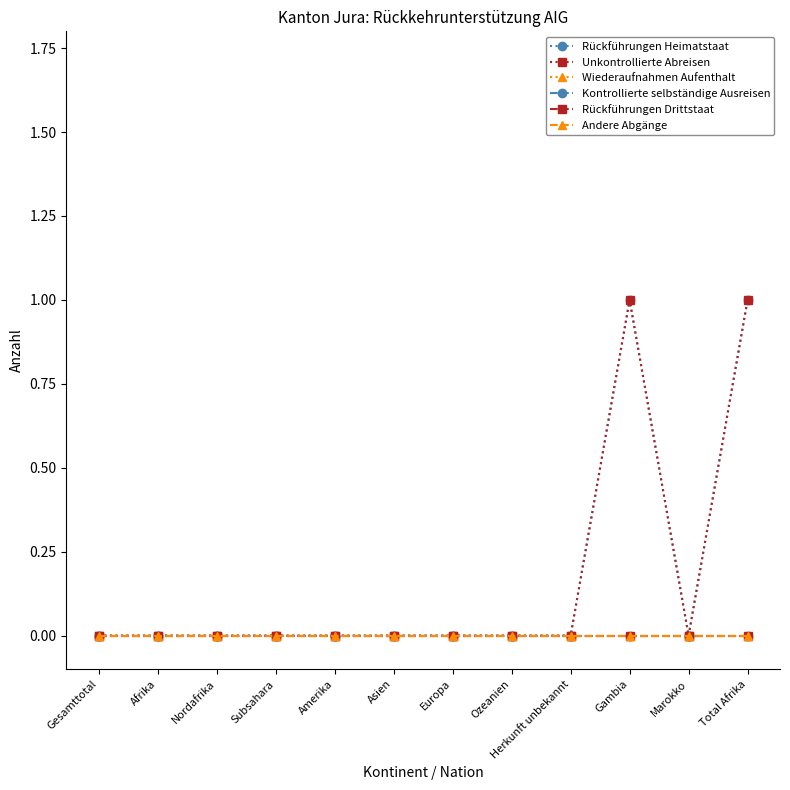

True or false: Unkontrollierte Abreisen and Andere Abgänge cross at least once.

False